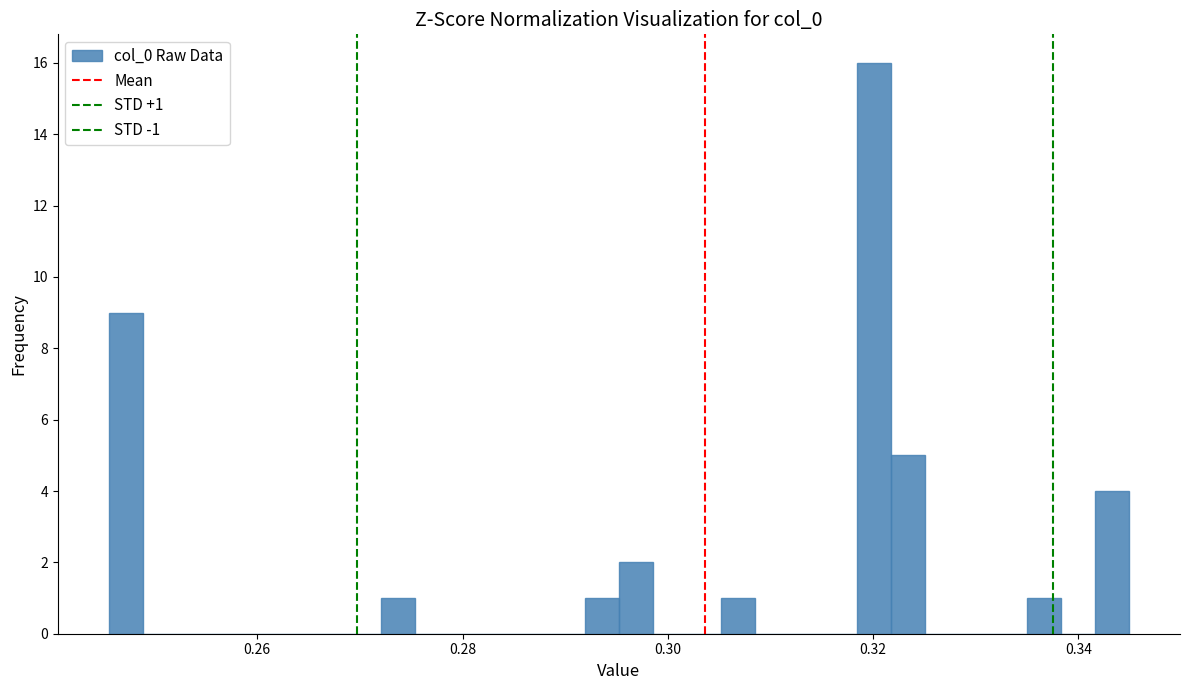

Read against the x-axis, roughly where is the centre of the tallest bar?

0.320